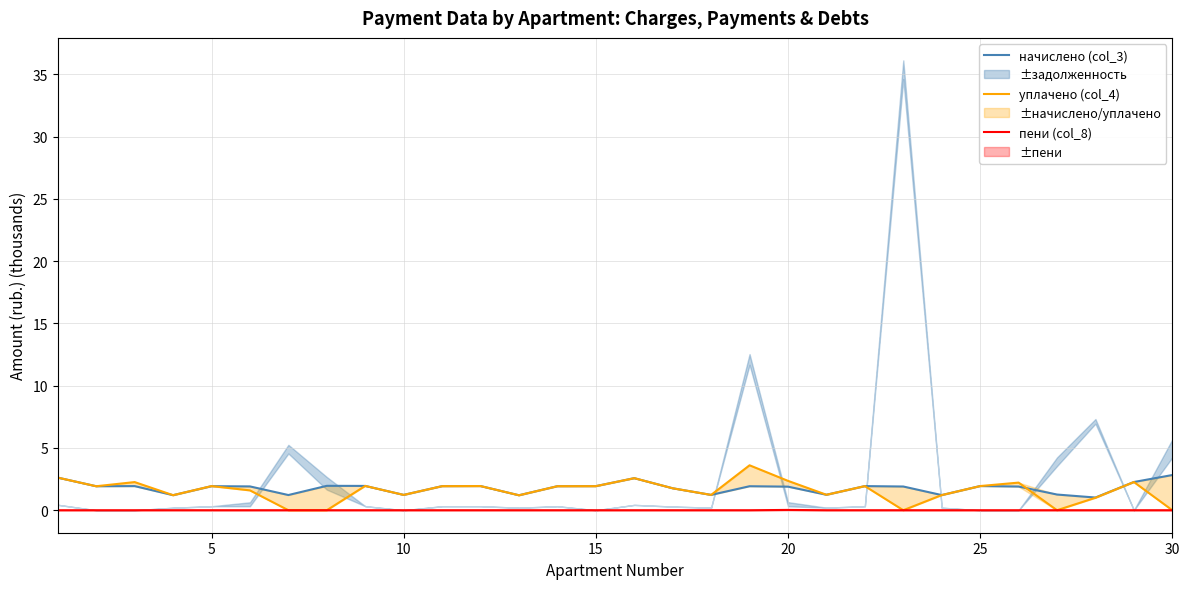

True or false: начислено (col_3) has a value of 0.7 at 17.

False